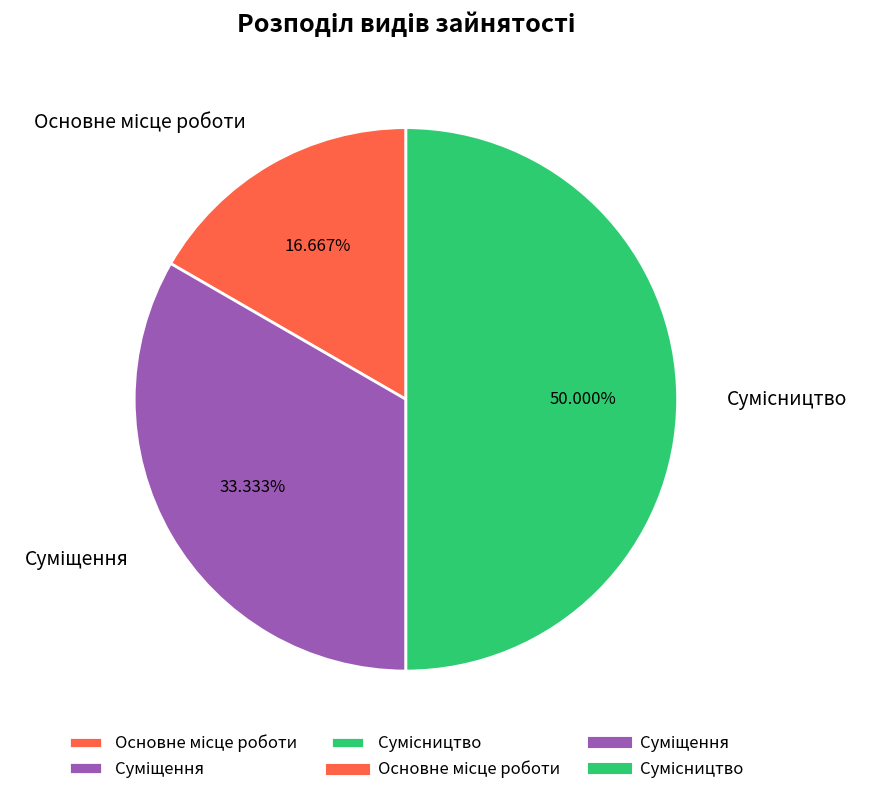

What percentage is the Сумісництво slice, to the nearest percent?

50%